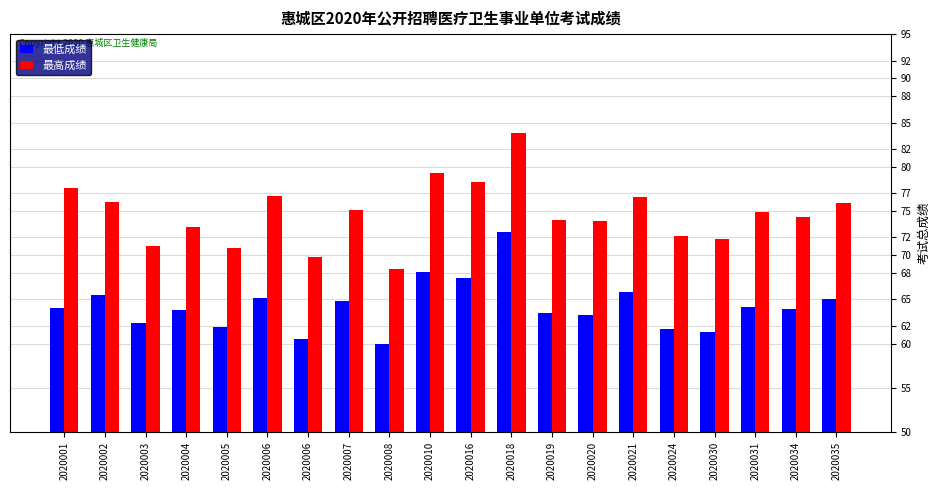

How many bars are there in total?

40